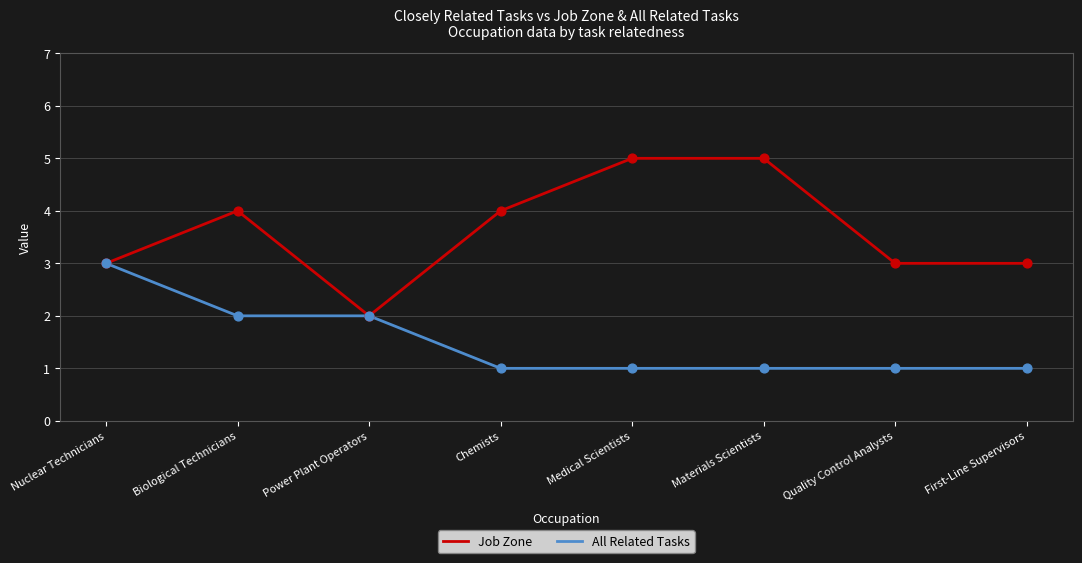

What is the total value across all series at Biological Technicians?

6